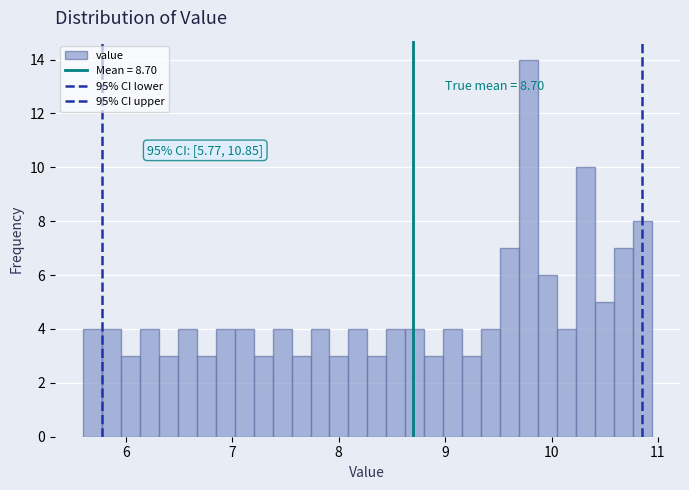

Around what value on the x-axis is the tallest bar? Give the approximate position of its centre, as read against the axis.

9.8